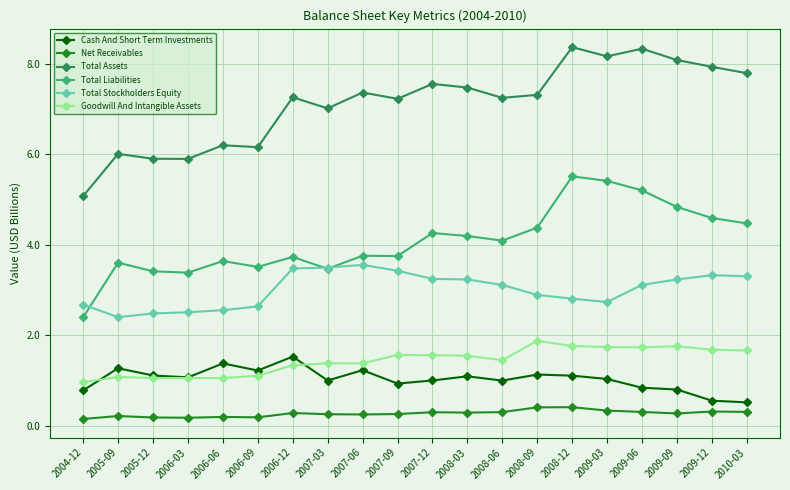

True or false: Total Assets has more than 0 interior local peaks.

True